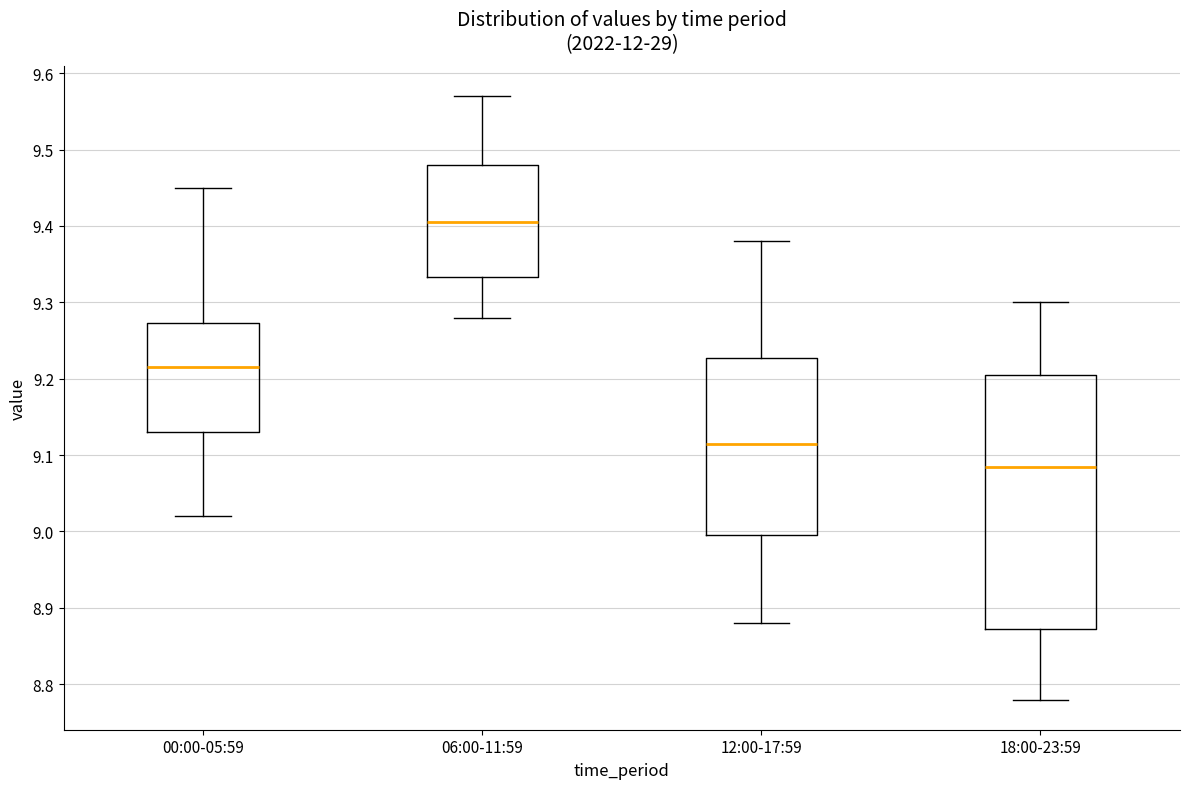

Where does the lower whisker of the box for 00:00-05:59 end on the y-axis? The values are not printed on the chart, so give them approximately, as read against the axis.

9.02